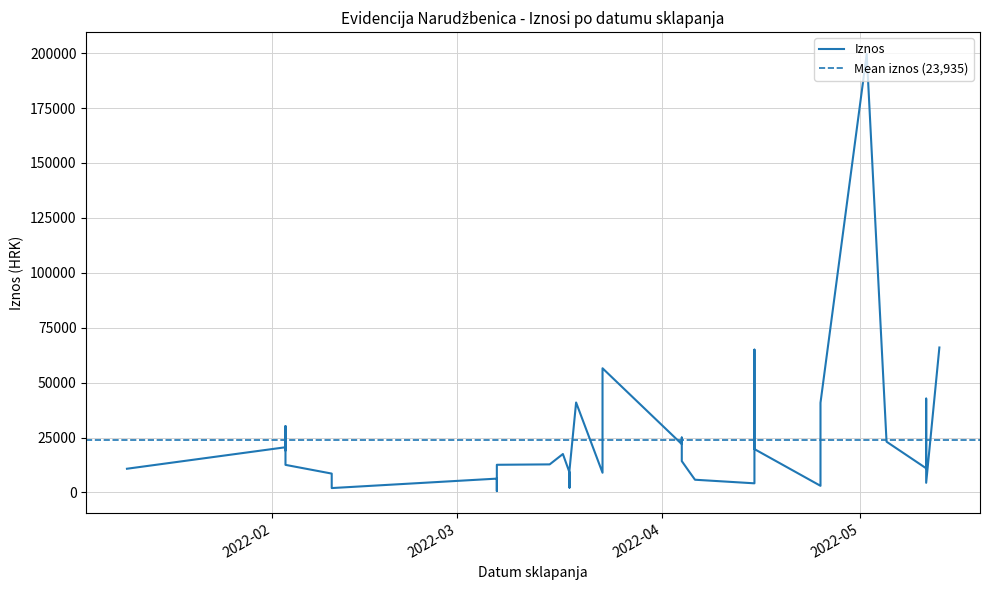

Reading right to left, what are all the values shown in this chart?

2022-05-13=66000.0	2022-05-11=4394.0	2022-05-11=30000.0	2022-05-11=42720.0	2022-05-11=11000.0	2022-05-05=23114.7	2022-05-02=199620.0	2022-04-25=40820.4	2022-04-25=3026.0	2022-04-15=19740.0	2022-04-15=65007.8	2022-04-15=4161.0	2022-04-06=5795.0	2022-04-05=10000.0	2022-04-04=14280.0	2022-04-04=16000.0	2022-04-04=25000.0	2022-04-04=22000.0	2022-03-23=56544.0	2022-03-23=21750.0	2022-03-23=8970.0	2022-03-19=40964.0	2022-03-18=10183.8	2022-03-18=2209.9	2022-03-18=3492.5	2022-03-18=9102.5	2022-03-17=17500.0	2022-03-15=12782.7	2022-03-07=12600.0	2022-03-07=612.5	2022-03-07=6300.0	2022-02-10=2000.0	2022-02-10=8591.0	2022-02-03=12563.0	2022-02-03=30200.0	2022-02-03=19111.5	2022-02-03=20580.0	2022-01-10=10800.0